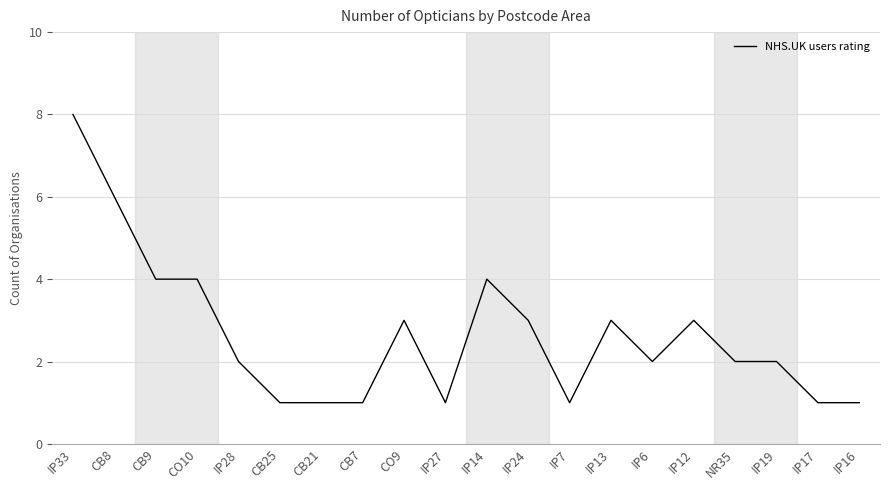

The chart shows a value of 2 at IP16. True or false?

False